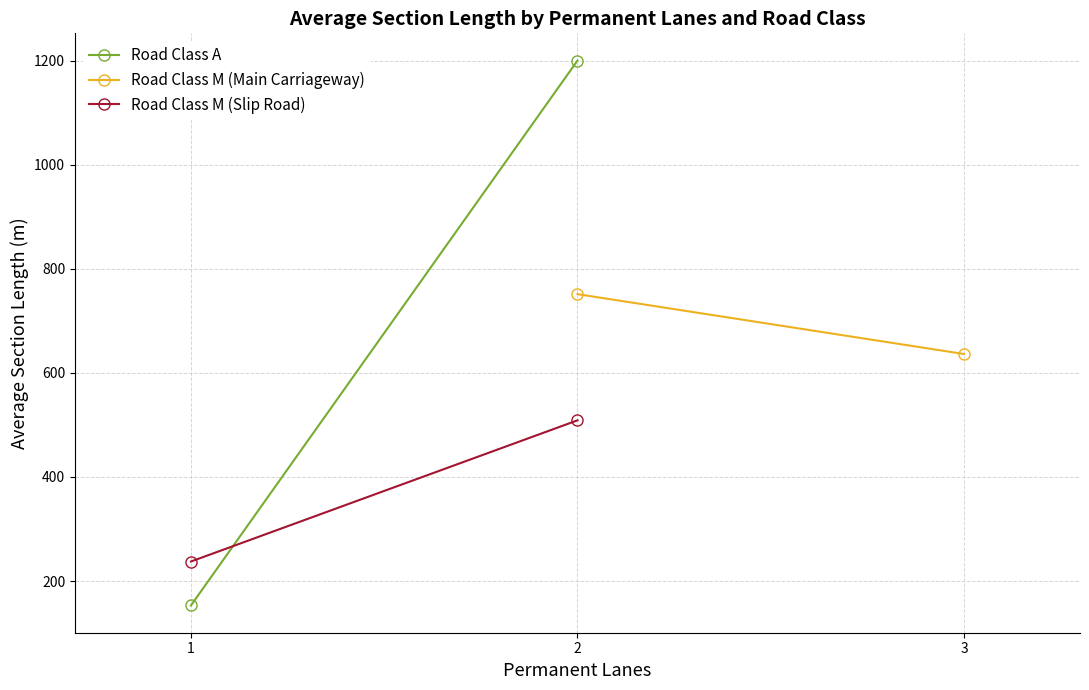

Which category has the highest value in the Road Class A series?

2